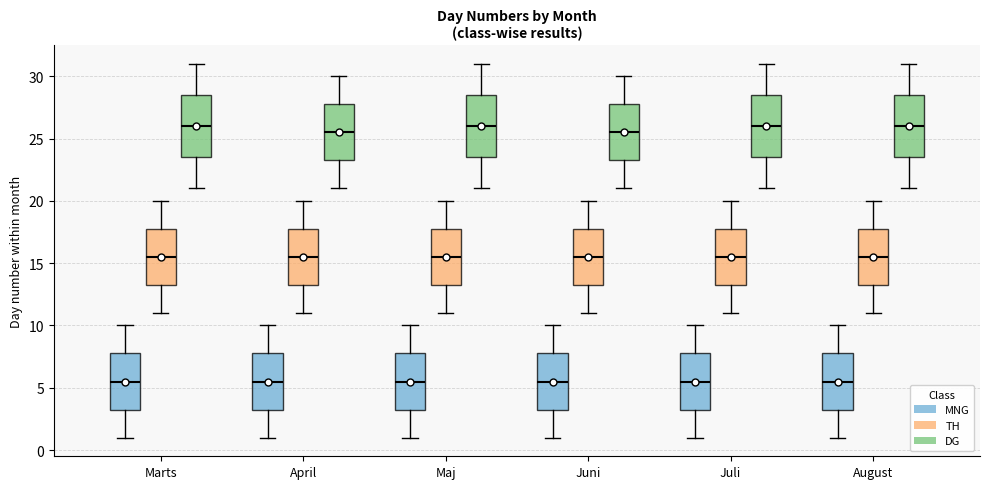

Reading left to right, read every box against the y-axis: the position of its median line, the range the box covers, and the ends of its whiskers. The values are not printed on the chart, so give them approximately, as read against the axis.

Marts (MNG): median 5.5, box 3.5 to 8.0, whiskers 1.0 to 10.0
Marts (TH): median 15.5, box 13.5 to 18.0, whiskers 11.0 to 20.0
Marts (DG): median 26.0, box 23.5 to 28.5, whiskers 21.0 to 31.0
April (MNG): median 5.5, box 3.5 to 8.0, whiskers 1.0 to 10.0
April (TH): median 15.5, box 13.5 to 18.0, whiskers 11.0 to 20.0
April (DG): median 25.5, box 23.5 to 28.0, whiskers 21.0 to 30.0
Maj (MNG): median 5.5, box 3.5 to 8.0, whiskers 1.0 to 10.0
Maj (TH): median 15.5, box 13.5 to 18.0, whiskers 11.0 to 20.0
Maj (DG): median 26.0, box 23.5 to 28.5, whiskers 21.0 to 31.0
Juni (MNG): median 5.5, box 3.5 to 8.0, whiskers 1.0 to 10.0
Juni (TH): median 15.5, box 13.5 to 18.0, whiskers 11.0 to 20.0
Juni (DG): median 25.5, box 23.5 to 28.0, whiskers 21.0 to 30.0
Juli (MNG): median 5.5, box 3.5 to 8.0, whiskers 1.0 to 10.0
Juli (TH): median 15.5, box 13.5 to 18.0, whiskers 11.0 to 20.0
Juli (DG): median 26.0, box 23.5 to 28.5, whiskers 21.0 to 31.0
August (MNG): median 5.5, box 3.5 to 8.0, whiskers 1.0 to 10.0
August (TH): median 15.5, box 13.5 to 18.0, whiskers 11.0 to 20.0
August (DG): median 26.0, box 23.5 to 28.5, whiskers 21.0 to 31.0